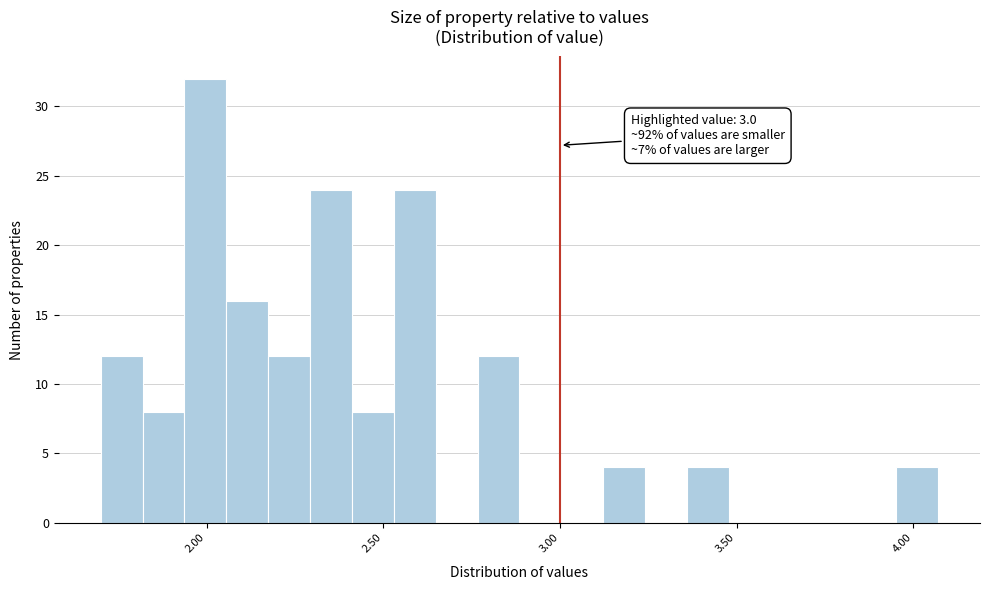

Around what value on the x-axis is the tallest bar? Give the approximate position of its centre, as read against the axis.

2.00